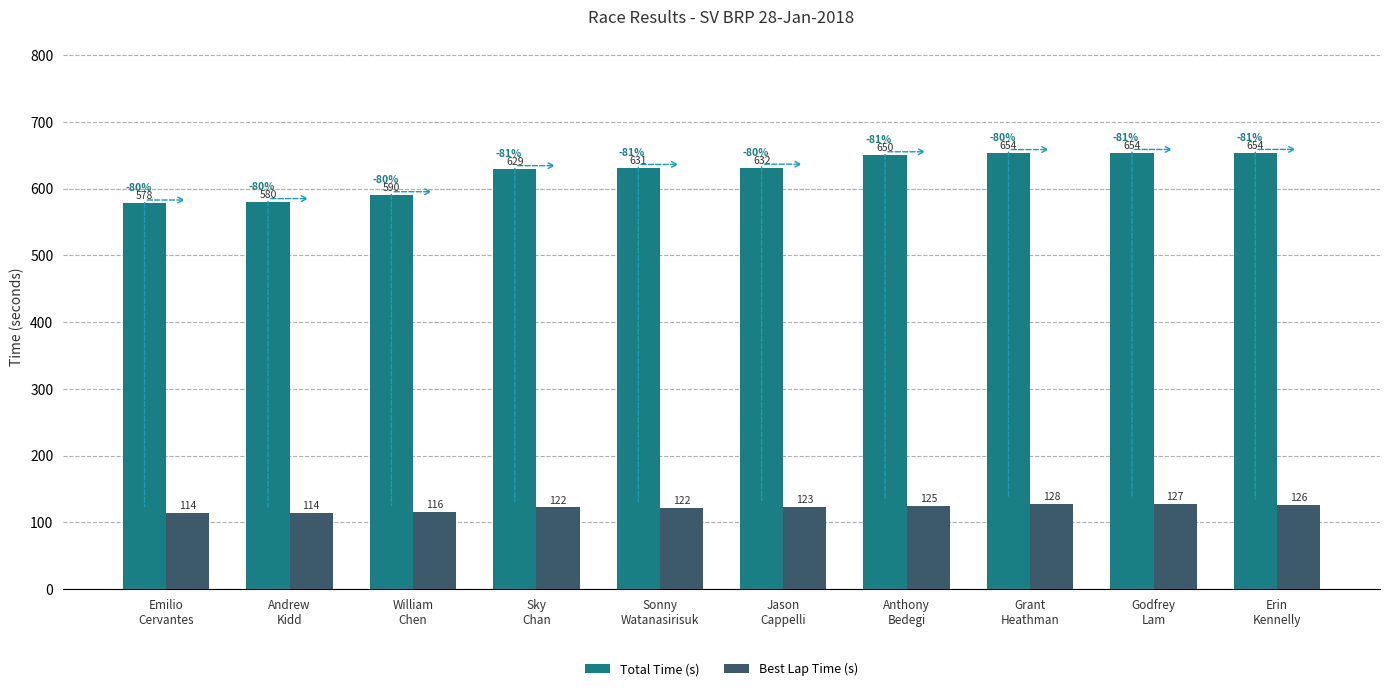

How many bars are there in total?

20